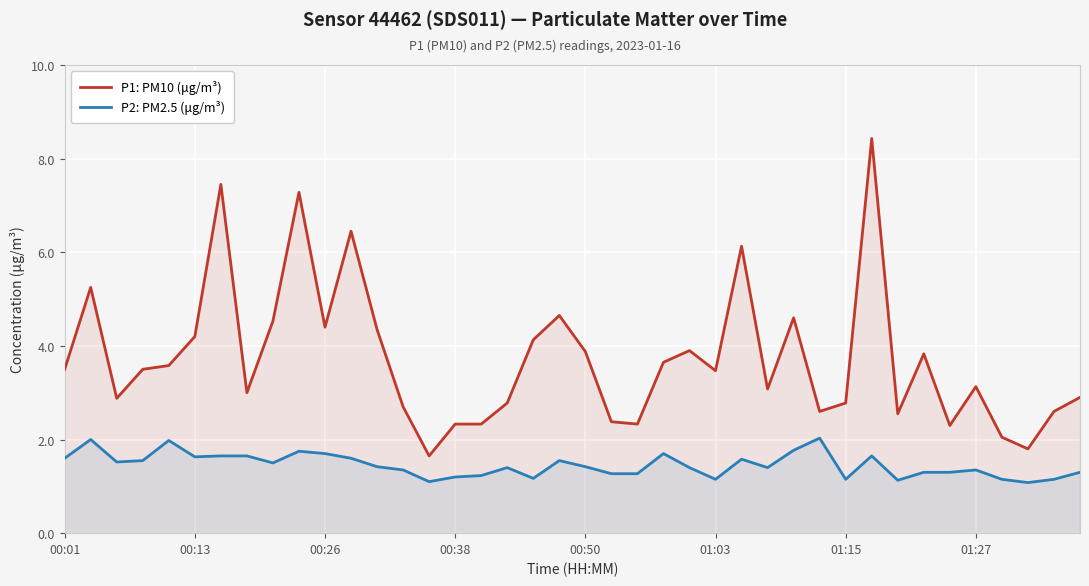

List the series in order of their peak value, highest first.

P1: PM10 (μg/m³), P2: PM2.5 (μg/m³)